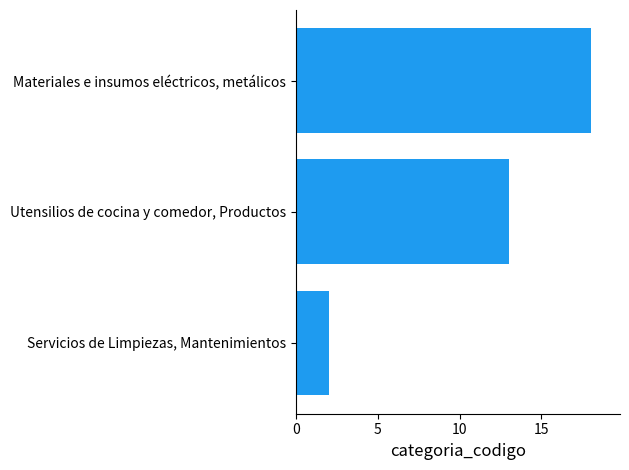

How many values are between 2 and 18?

3